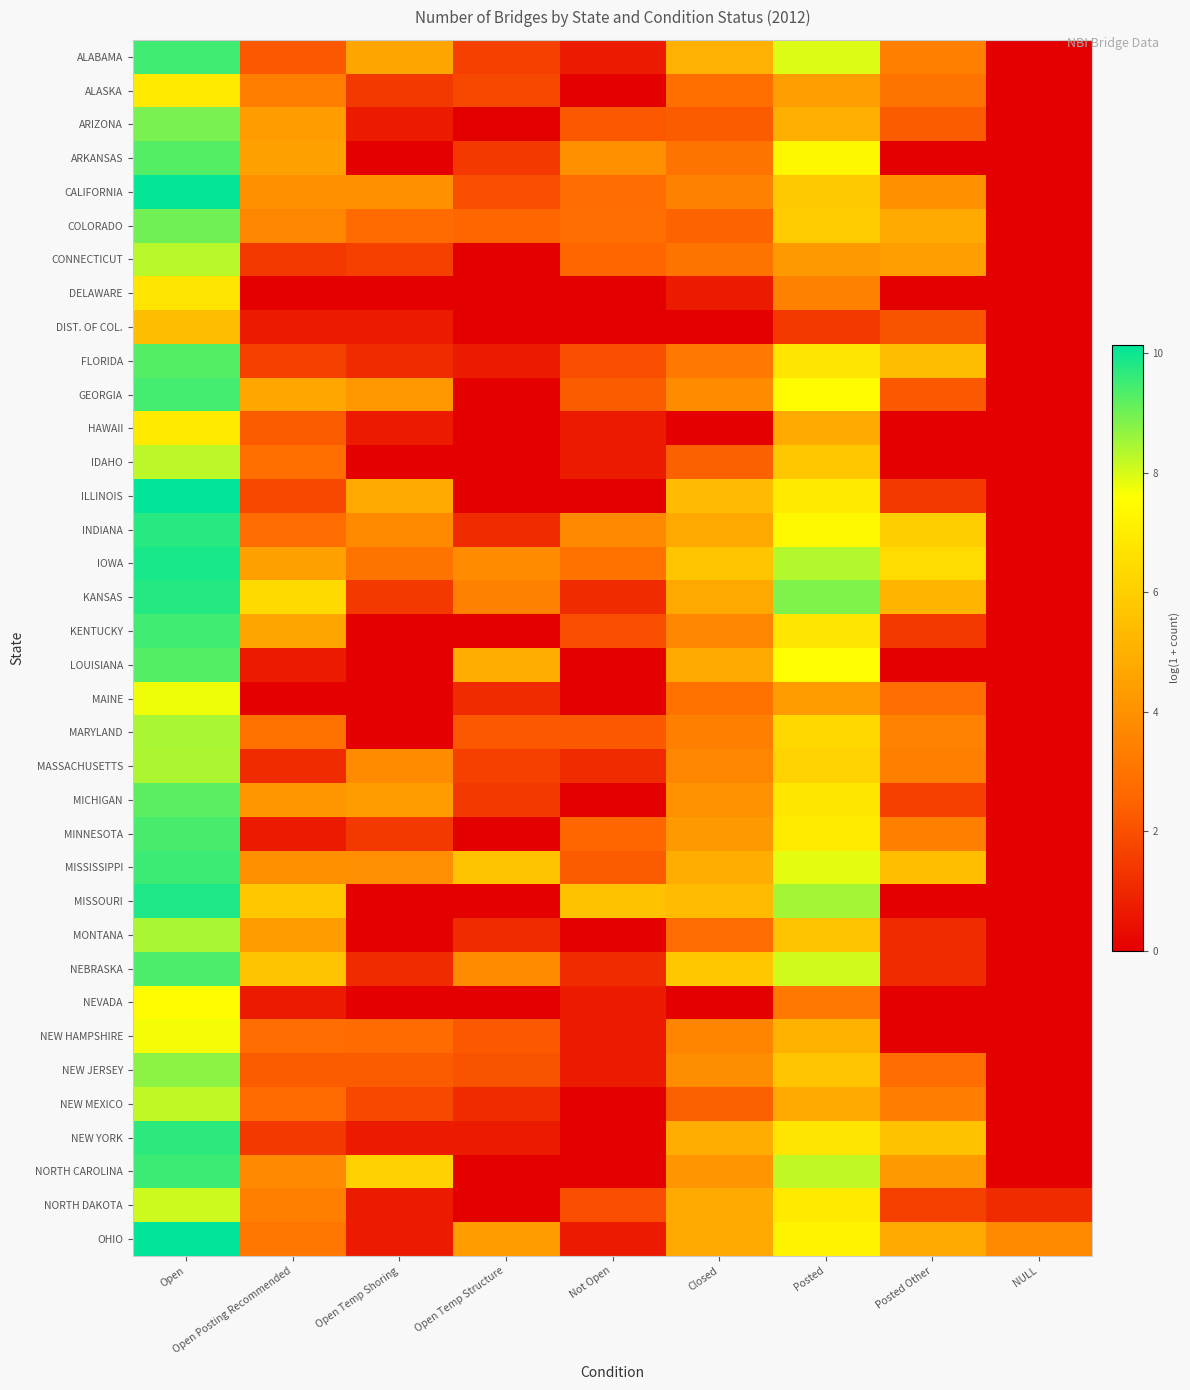

What is the spread (max minus min) of values at Open Temp Structure?

5.6